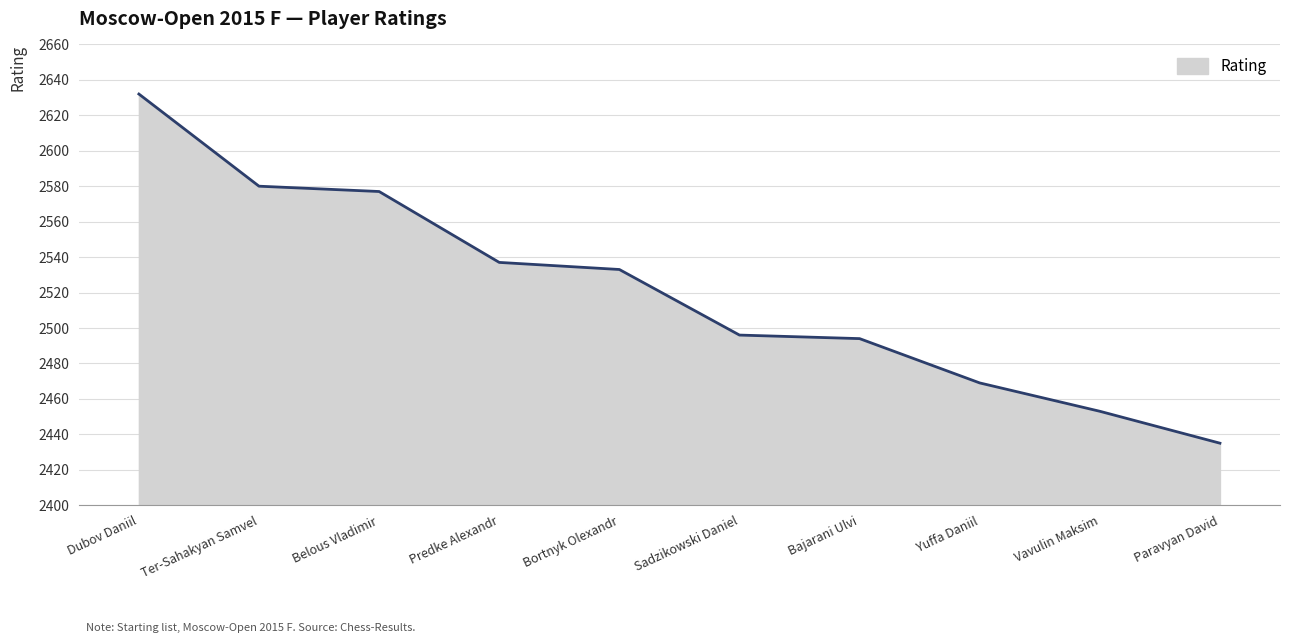

Reading left to right, list all the values displayed in this chart.

2632	2580	2577	2537	2533	2496	2494	2469	2453	2435